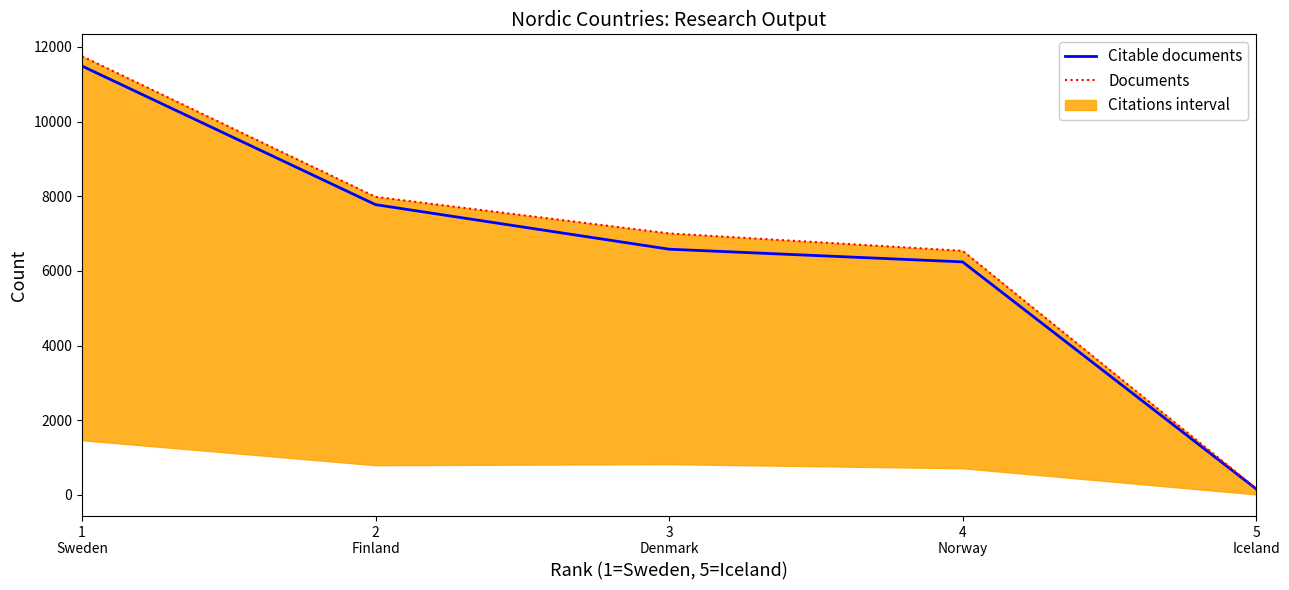

List the labels in order of Citable documents value, largest first.

1
Sweden, 2
Finland, 3
Denmark, 4
Norway, 5
Iceland